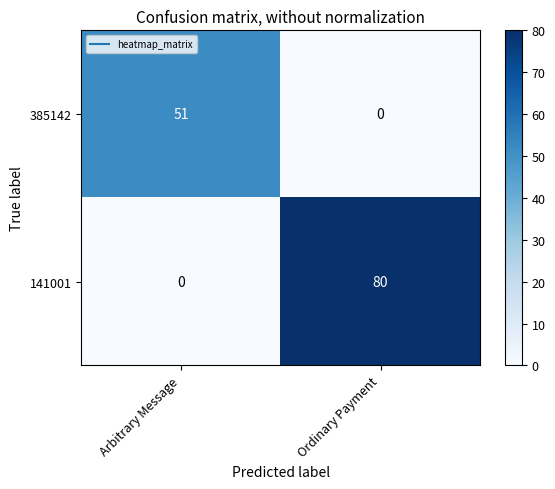

What is the difference between the highest and lowest values at Arbitrary Message?

51